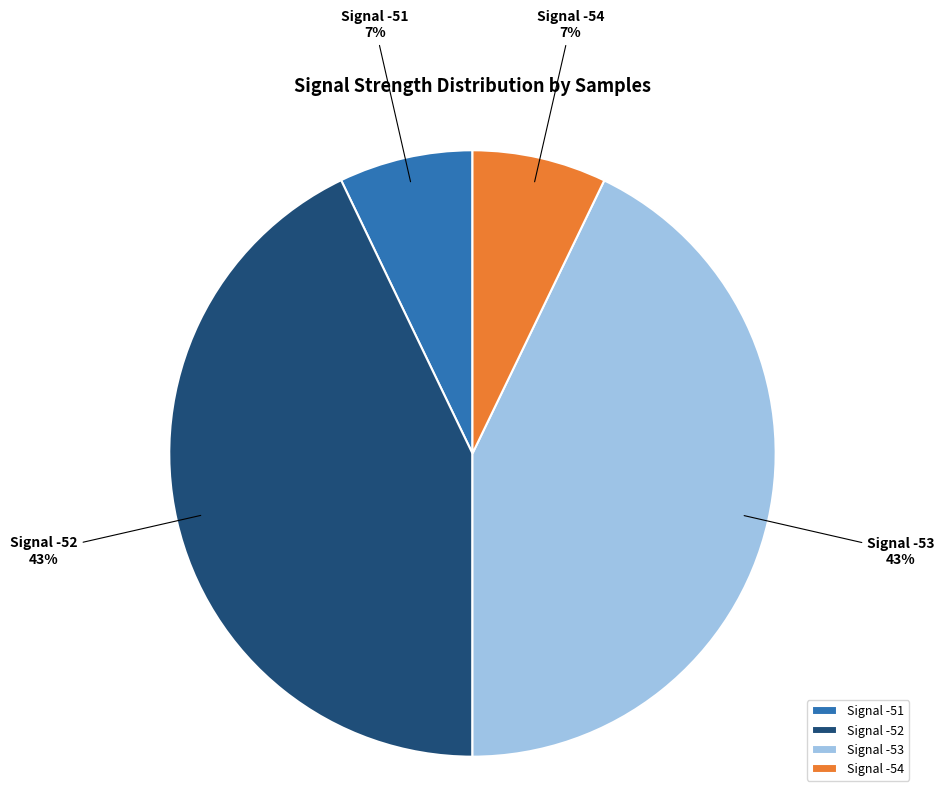

Is there any slice that represents more than half of the pie?

No